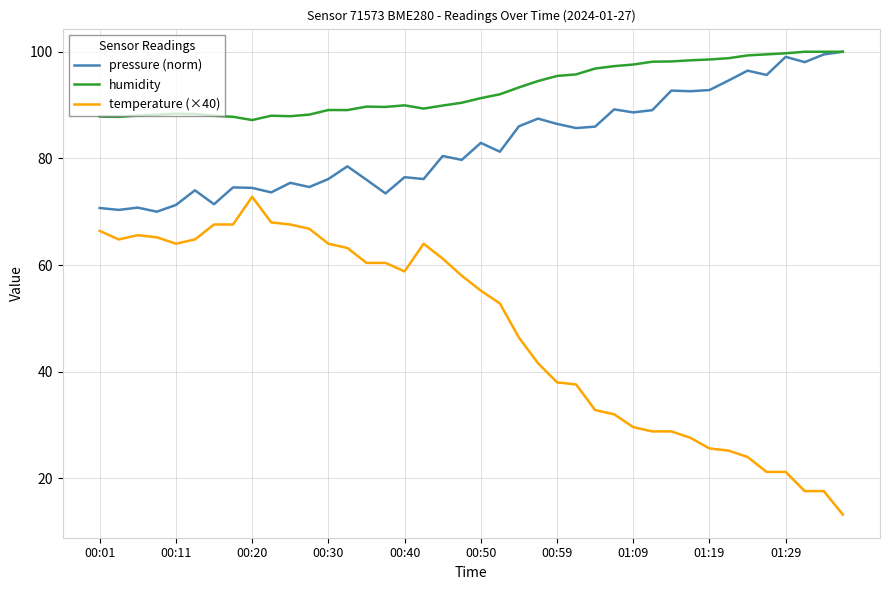

Which series has the largest total across all categories?

humidity